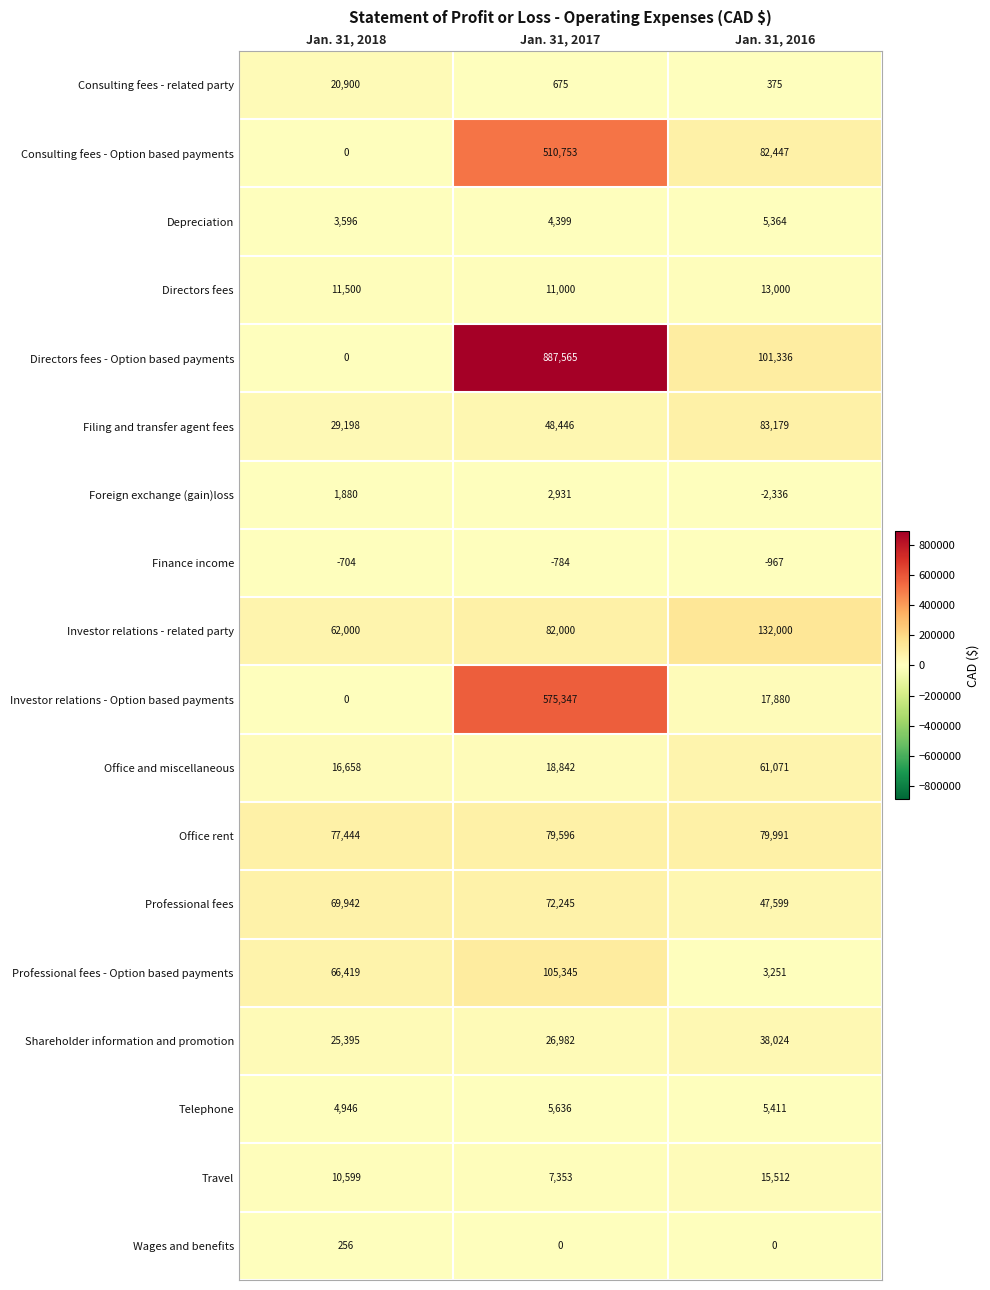

Between Jan. 31, 2018 and Jan. 31, 2016, which series saw the biggest shift?

Directors fees - Option based payments